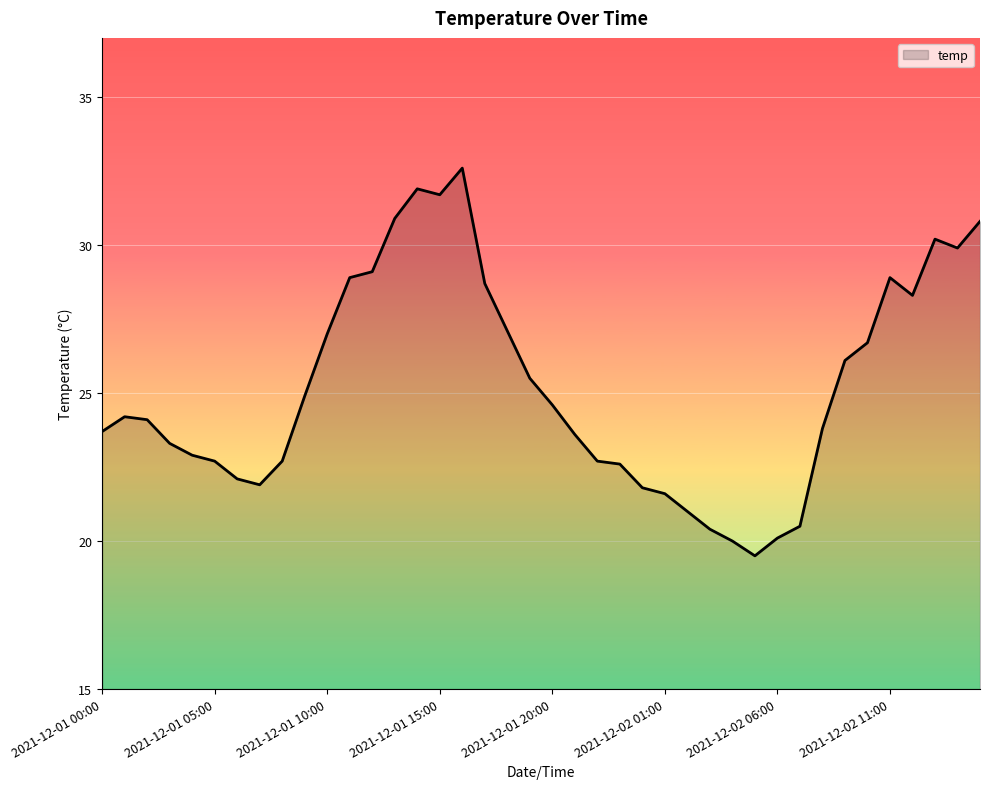

What is the minimum value shown in the chart?

19.5